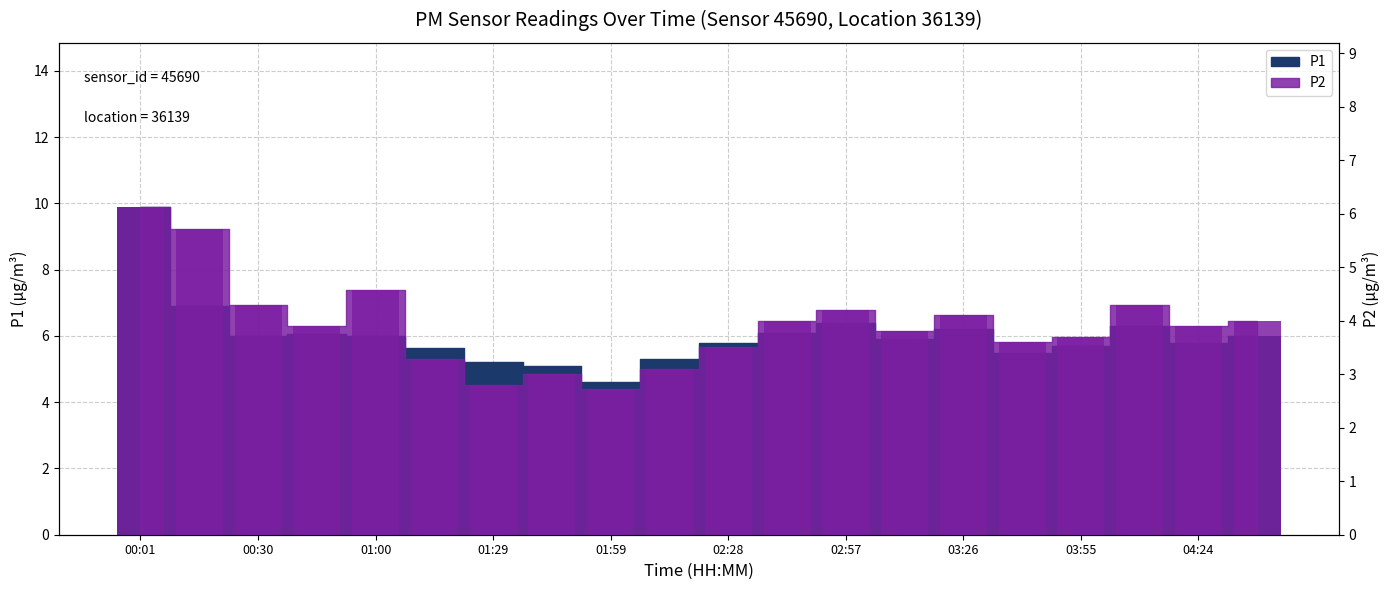

Are the bars horizontal?

No